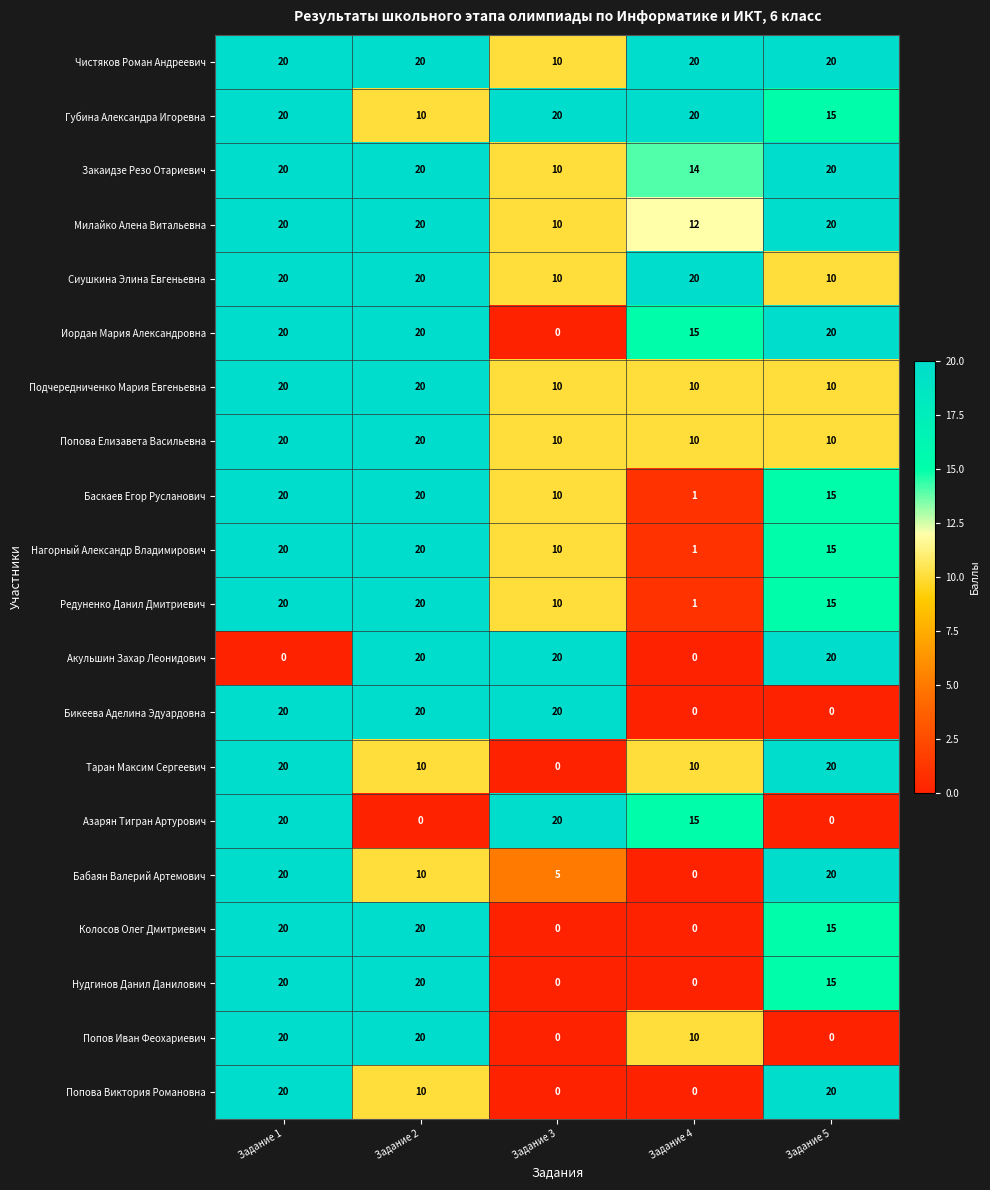

At which category is the sum across all series the highest?

Задание 1